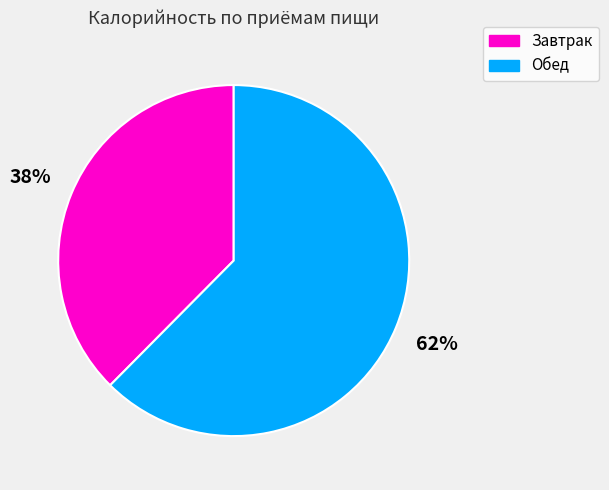

Do Обед and Завтрак together represent more than half of the pie?

Yes